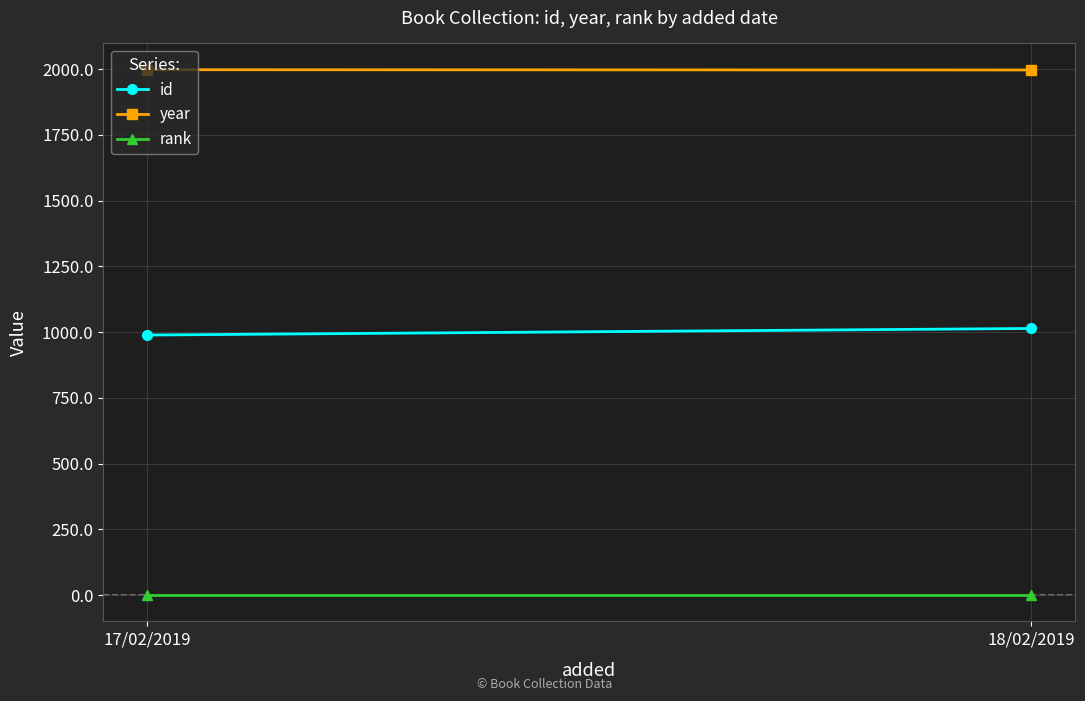

What are all the series names shown in the legend?

id, year, rank